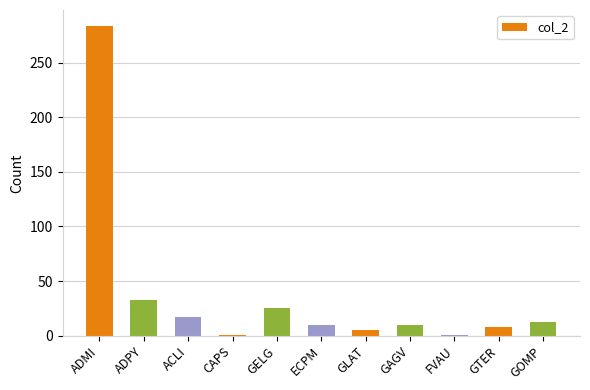

Reading left to right, what are all the values shown in this chart?

ADMI=284	ADPY=33	ACLI=17	CAPS=1	GELG=25	ECPM=10	GLAT=5	GAGV=10	FVAU=1	GTER=8	GOMP=13